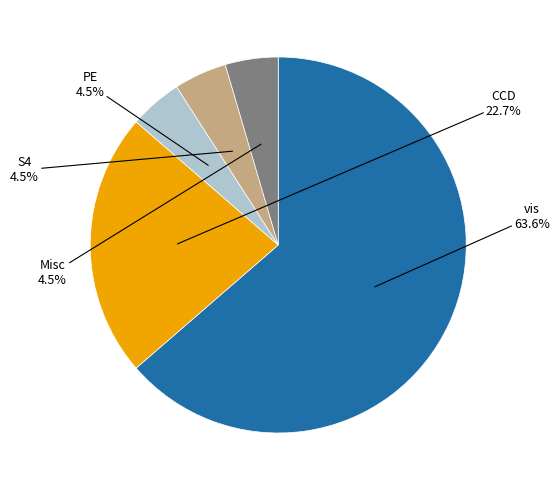

Is there a majority slice in this chart?

Yes